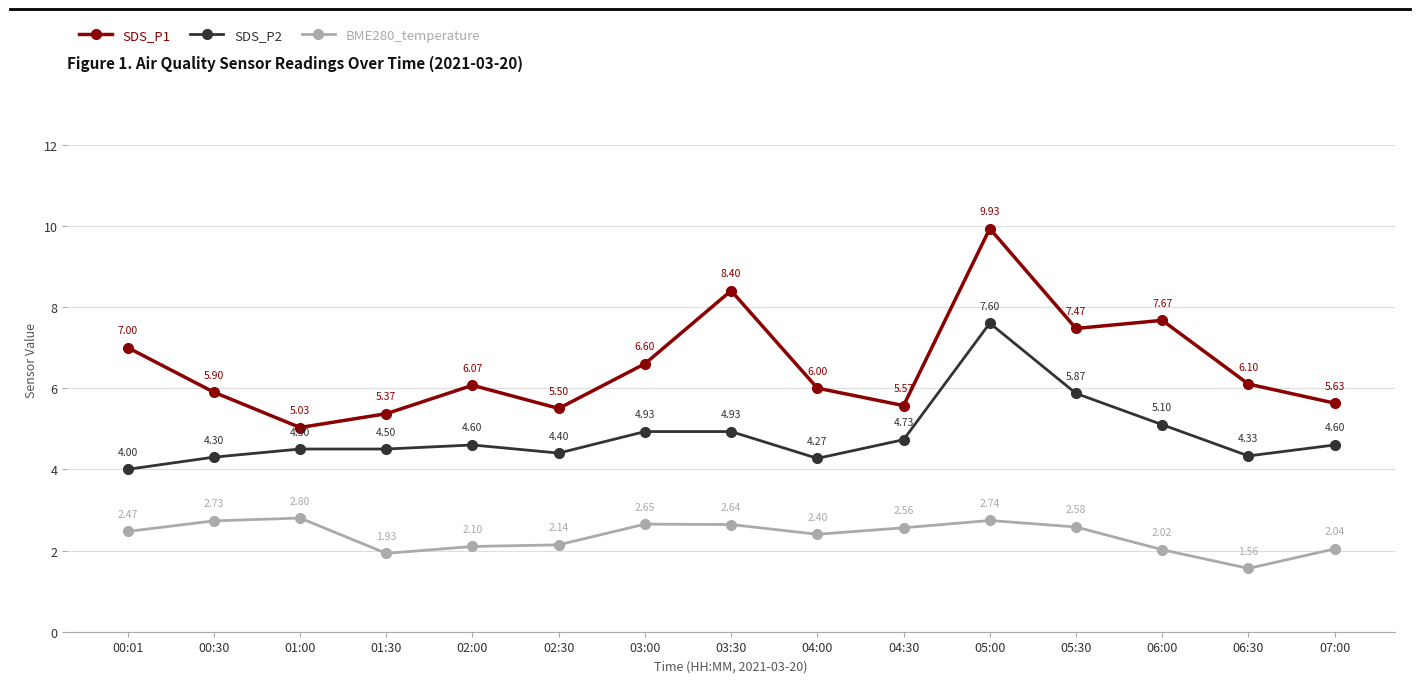

What is the sum of all SDS_P2 values?

72.7